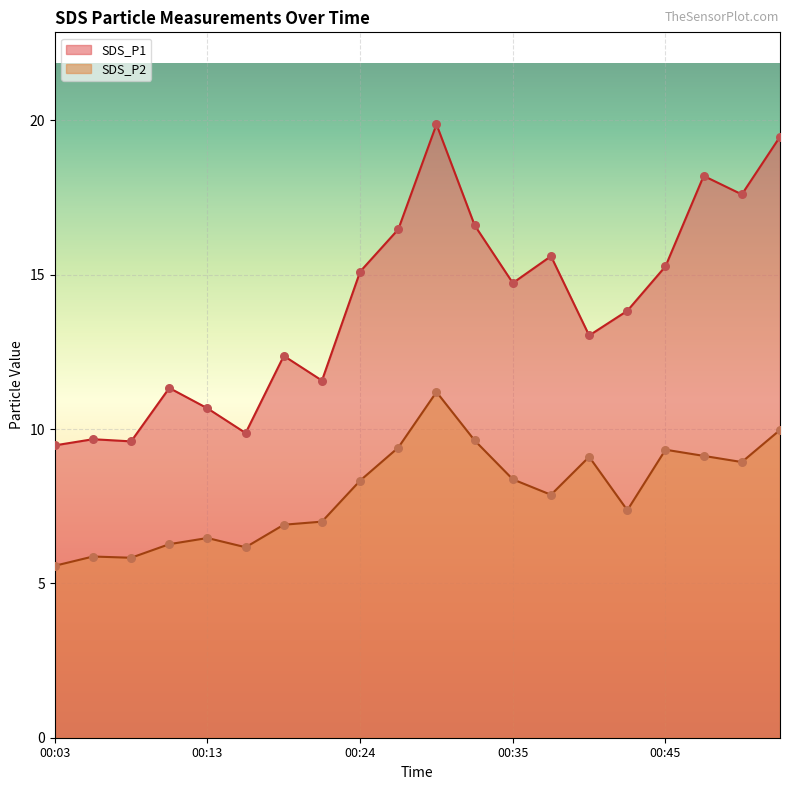

Which series contains the highest Y value?

SDS_P1